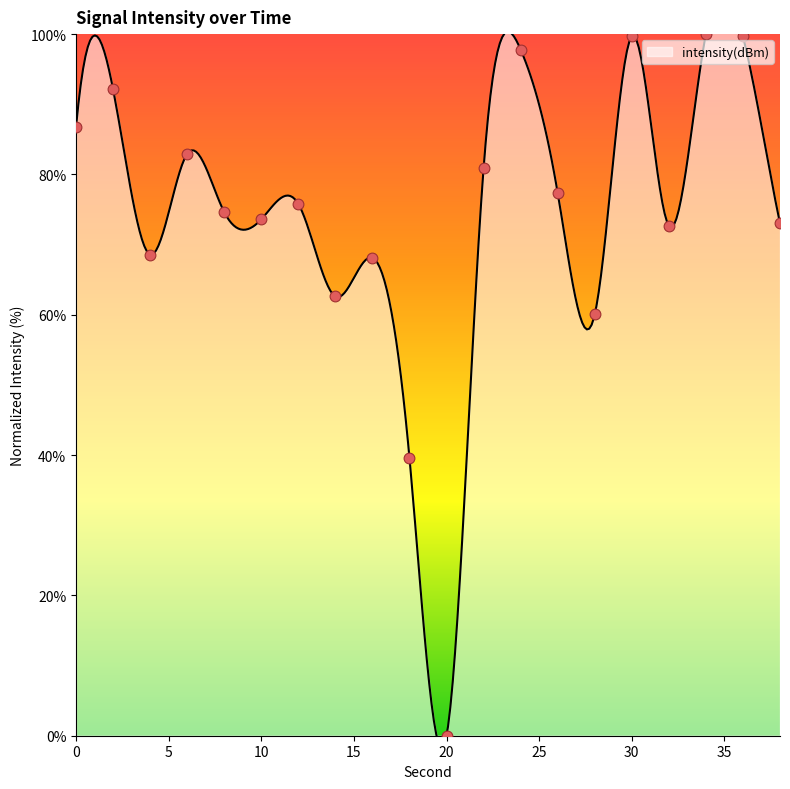

What is the ratio of the value at 24 to the value at 10?

1.3